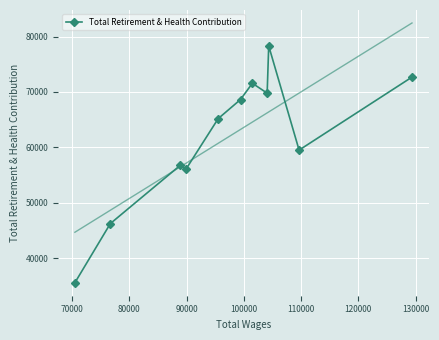

True or false: Total Retirement & Health Contribution has more than 0 points higher than both neighbors.

True